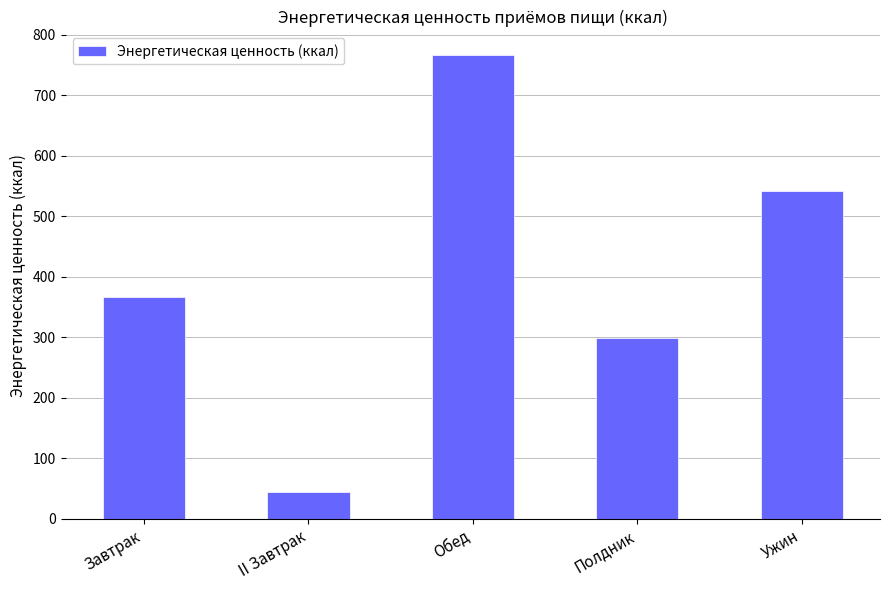

Count the number of data series in this chart.

1